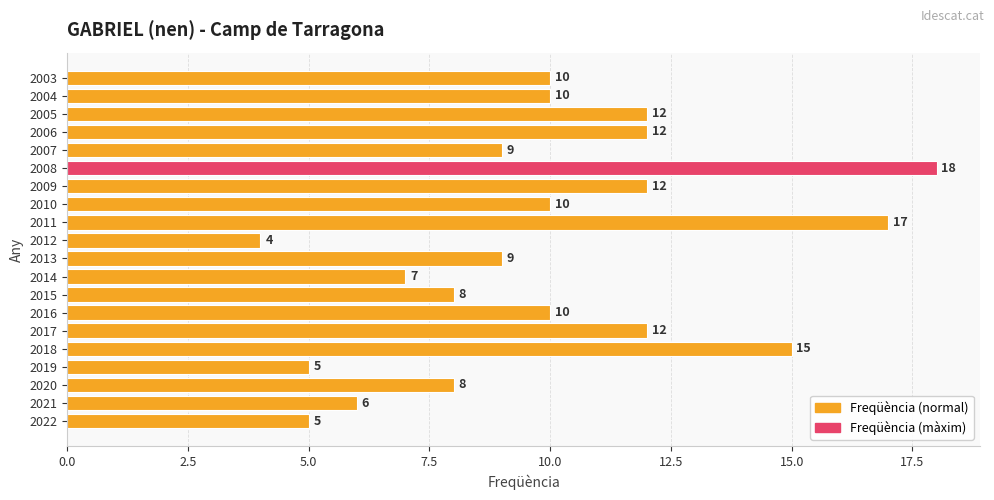

Which label corresponds to the largest value in the chart?

2008